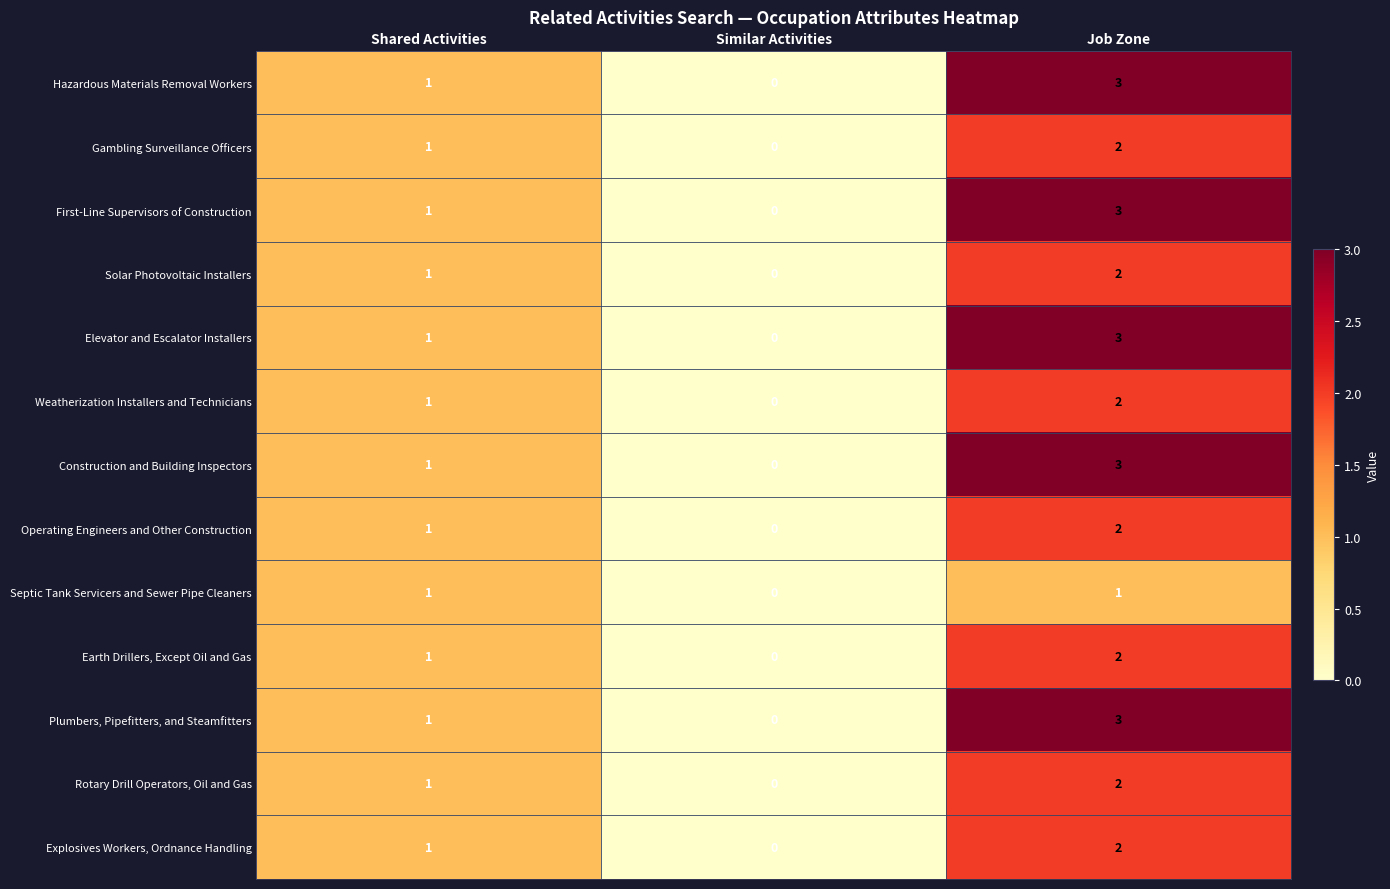

Where is Construction and Building Inspectors nearest to the value 1?

Shared Activities